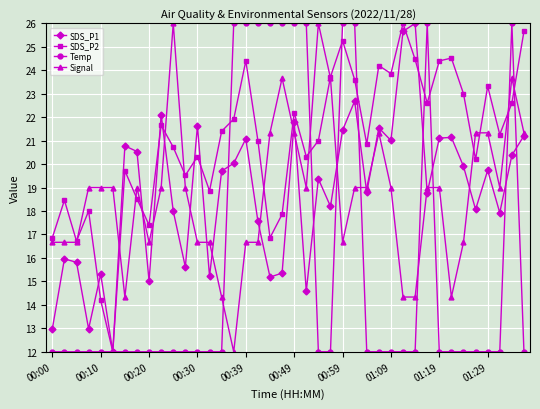

What is the sum of all SDS_P2 values?

839.4